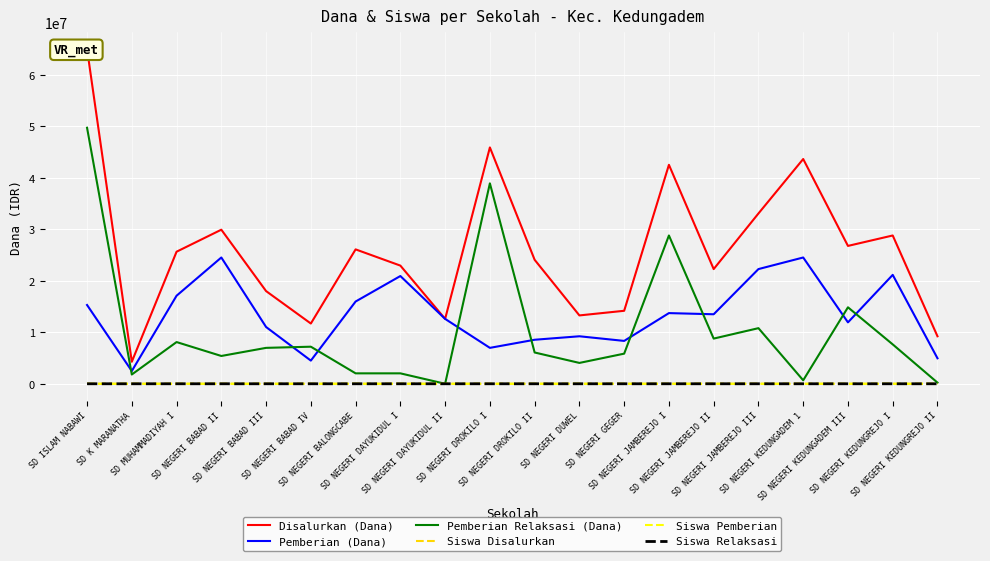

How many lines are shown in the chart?

6